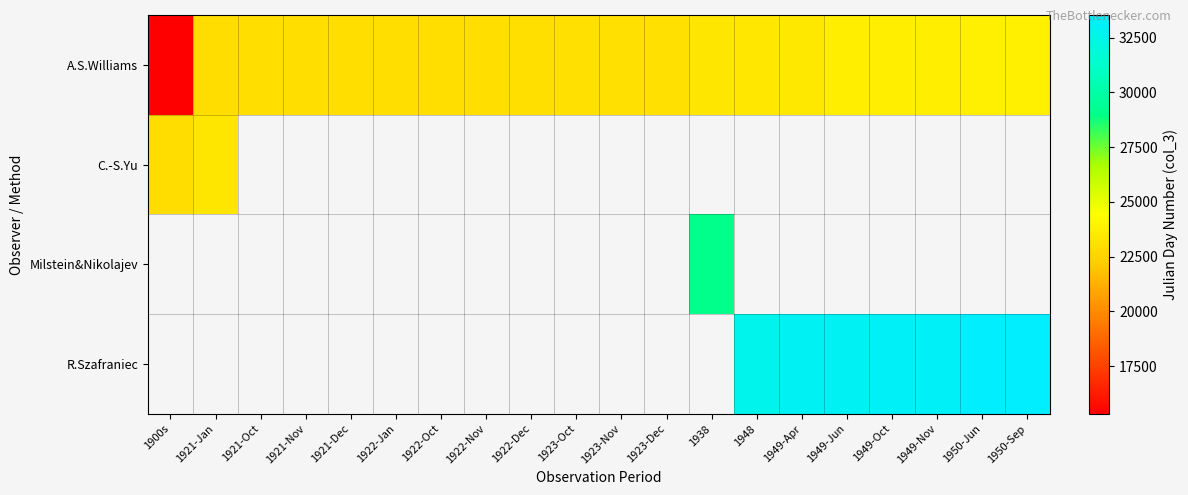

The value of A.S.Williams at 1938 is 32080.0. True or false?

False